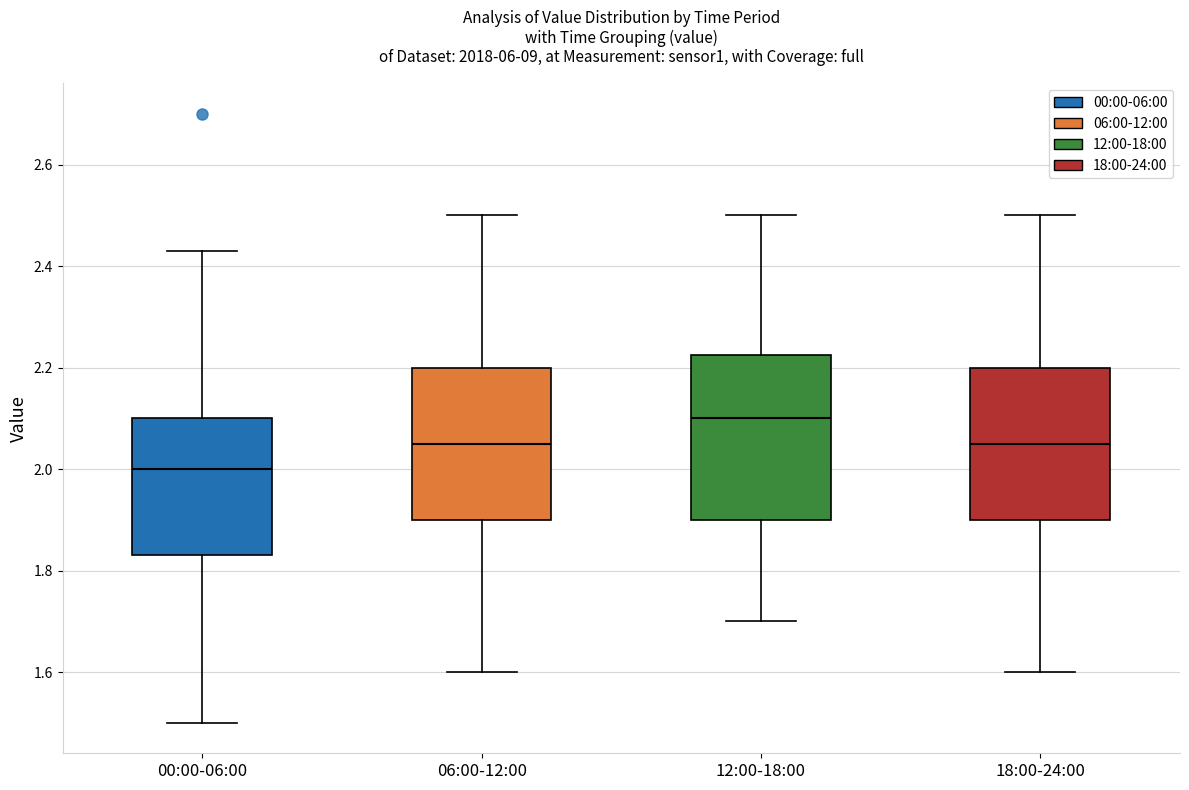

Which box's median line is the lowest?

00:00-06:00